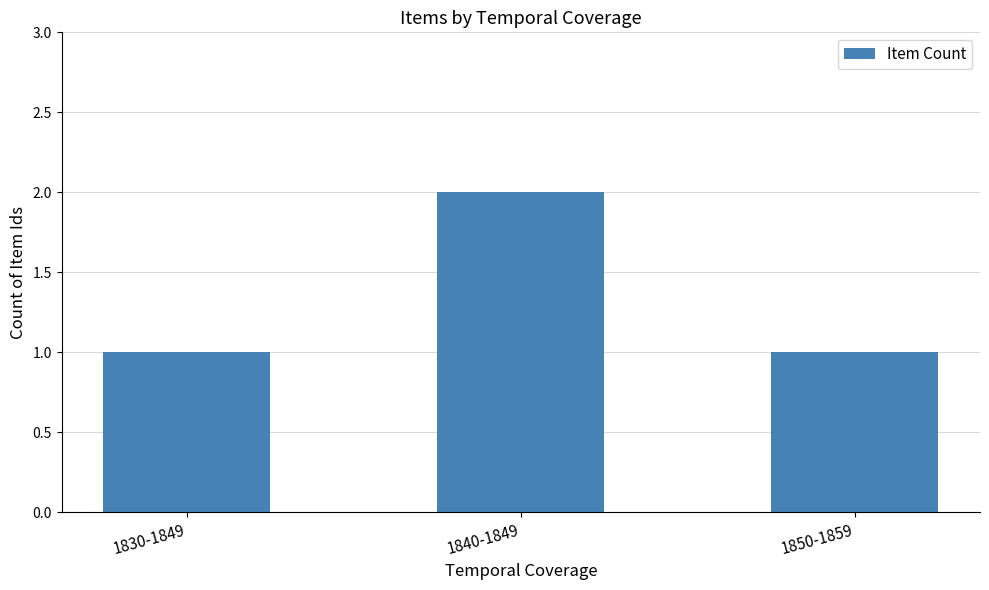

Does the chart contain any negative values?

No